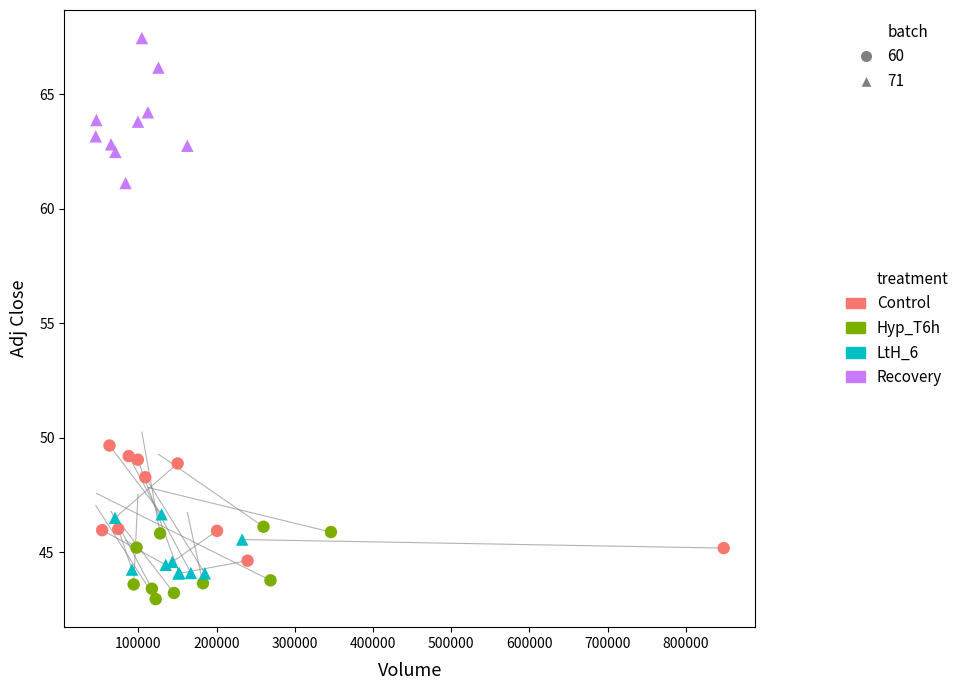

Which series contains the highest Y value?

Recovery